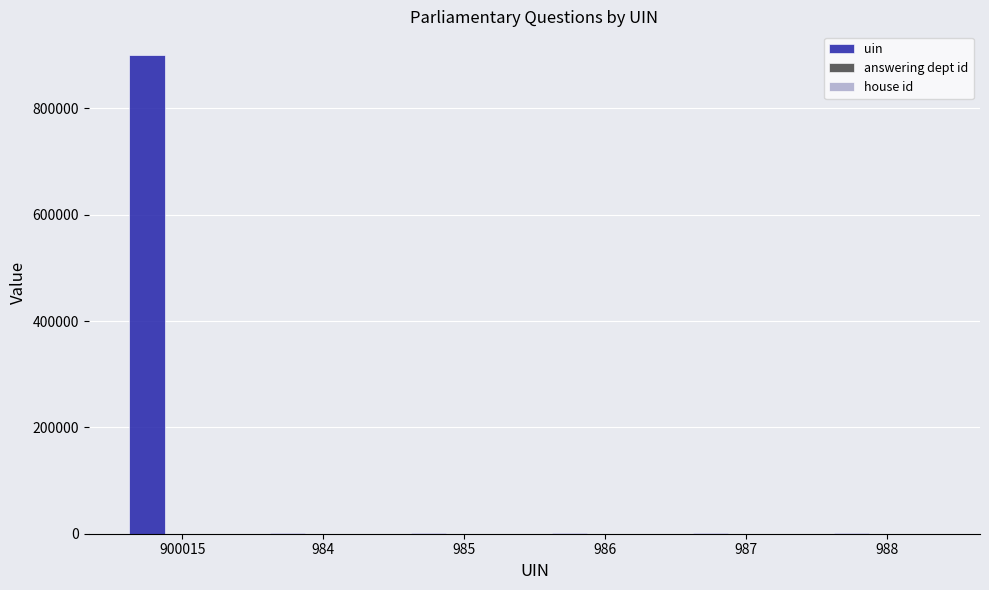

Are the bars grouped side by side (vs. stacked)?

Yes